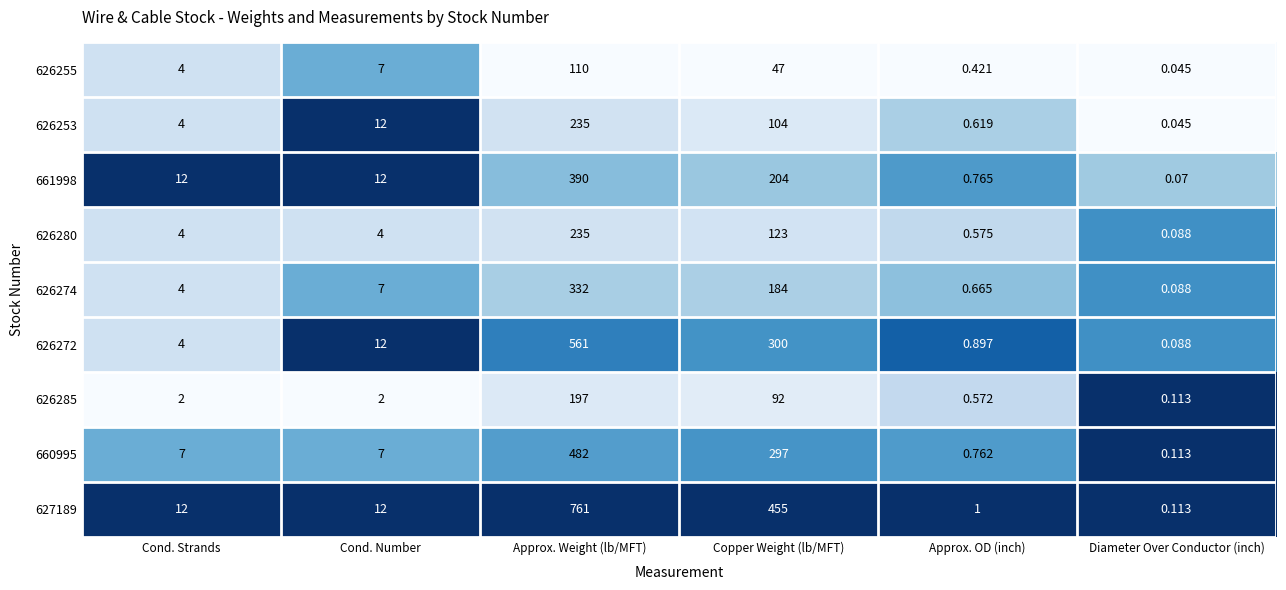

Is the value of 626253 at Cond. Strands greater than the value of 626255 at Approx. Weight (lb/MFT)?

No